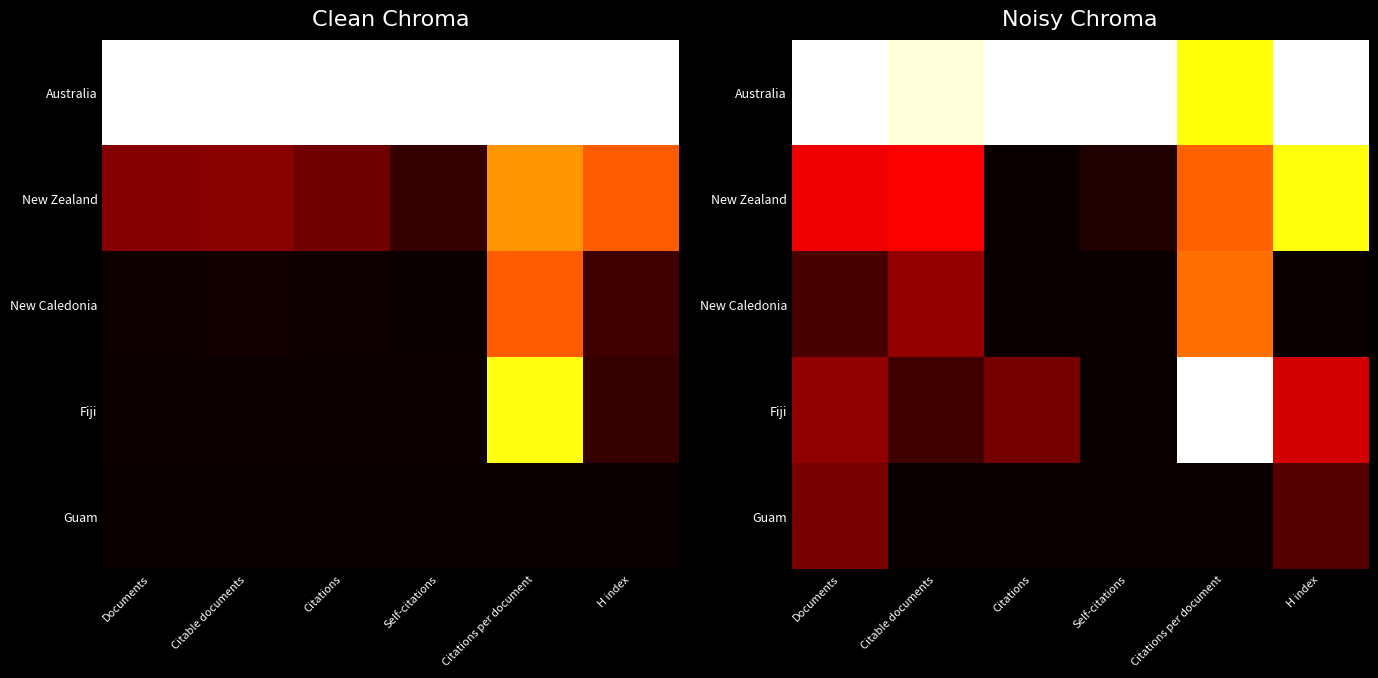

Count the Guam values in the range 0 to 1.

6